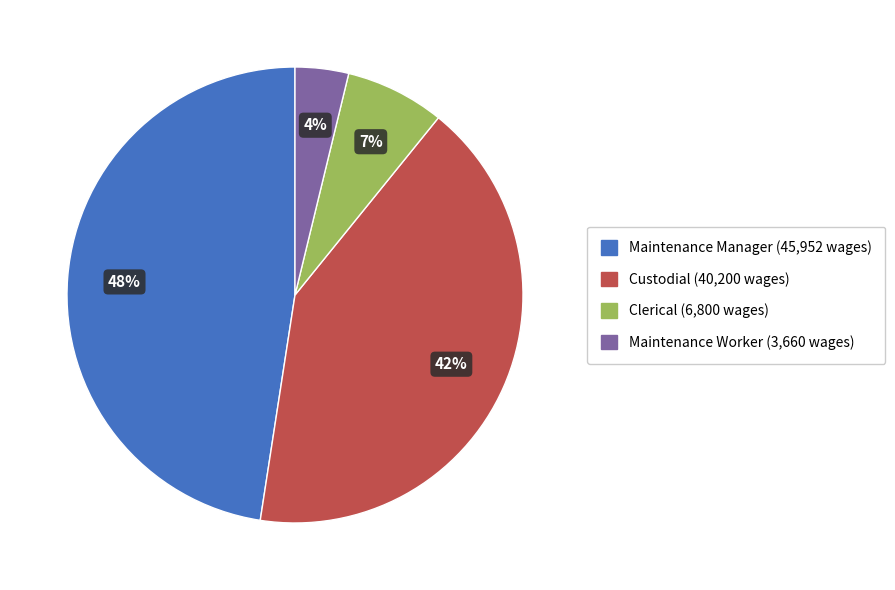

Approximately how many times larger is the value at Maintenance Worker compared to Custodial?

0.1